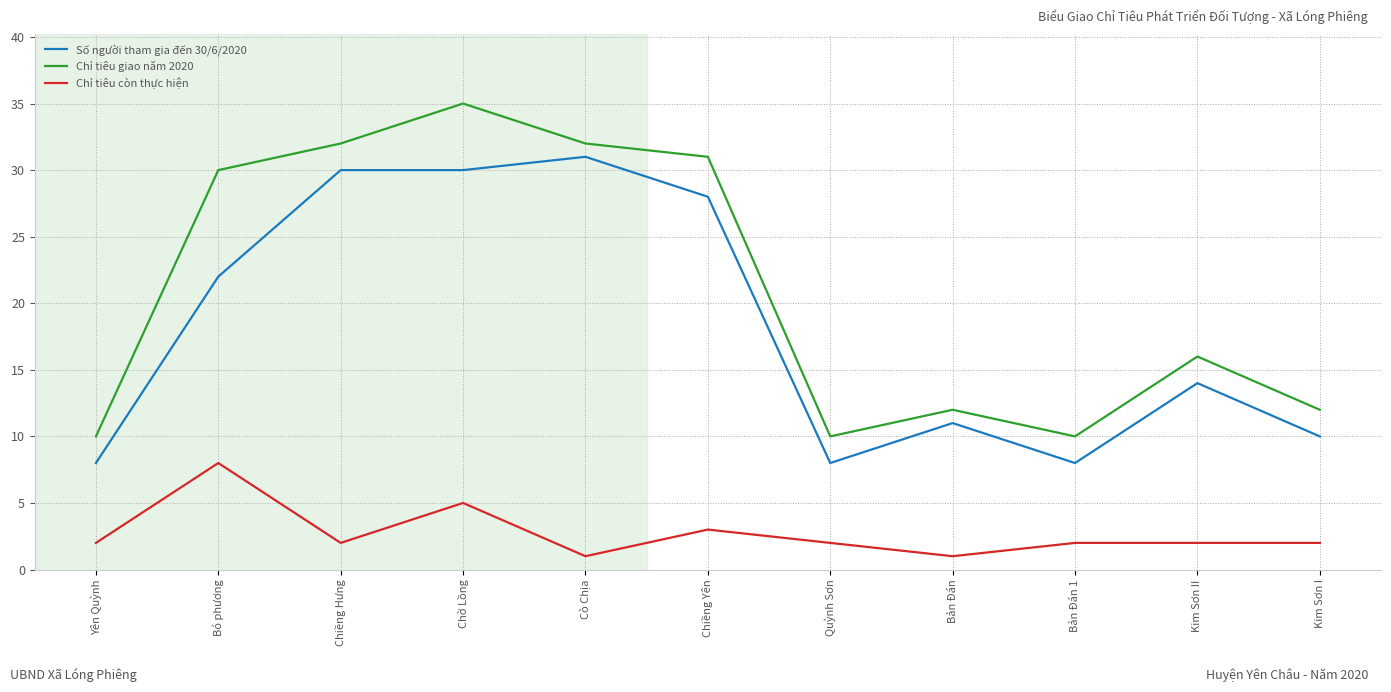

Reading left to right, transcribe all the data shown in this chart.

Số người tham gia đến 30/6/2020: 8	22	30	30	31	28	8	11	8	14	10
Chỉ tiêu giao năm 2020: 10	30	32	35	32	31	10	12	10	16	12
Chỉ tiêu còn thực hiện: 2	8	2	5	1	3	2	1	2	2	2